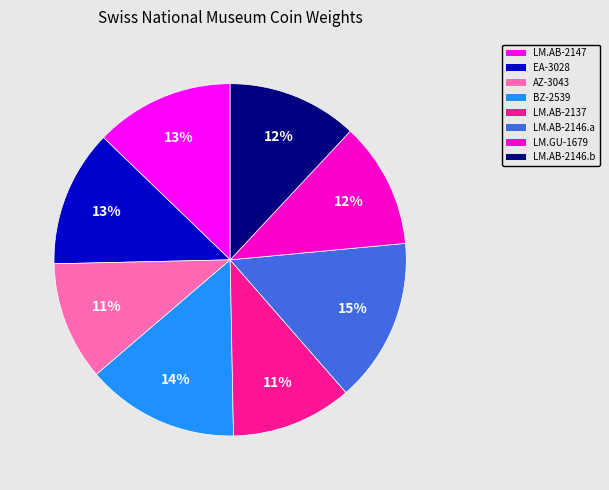

Combined, do LM.AB-2146.b and LM.AB-2137 account for over 50%?

No